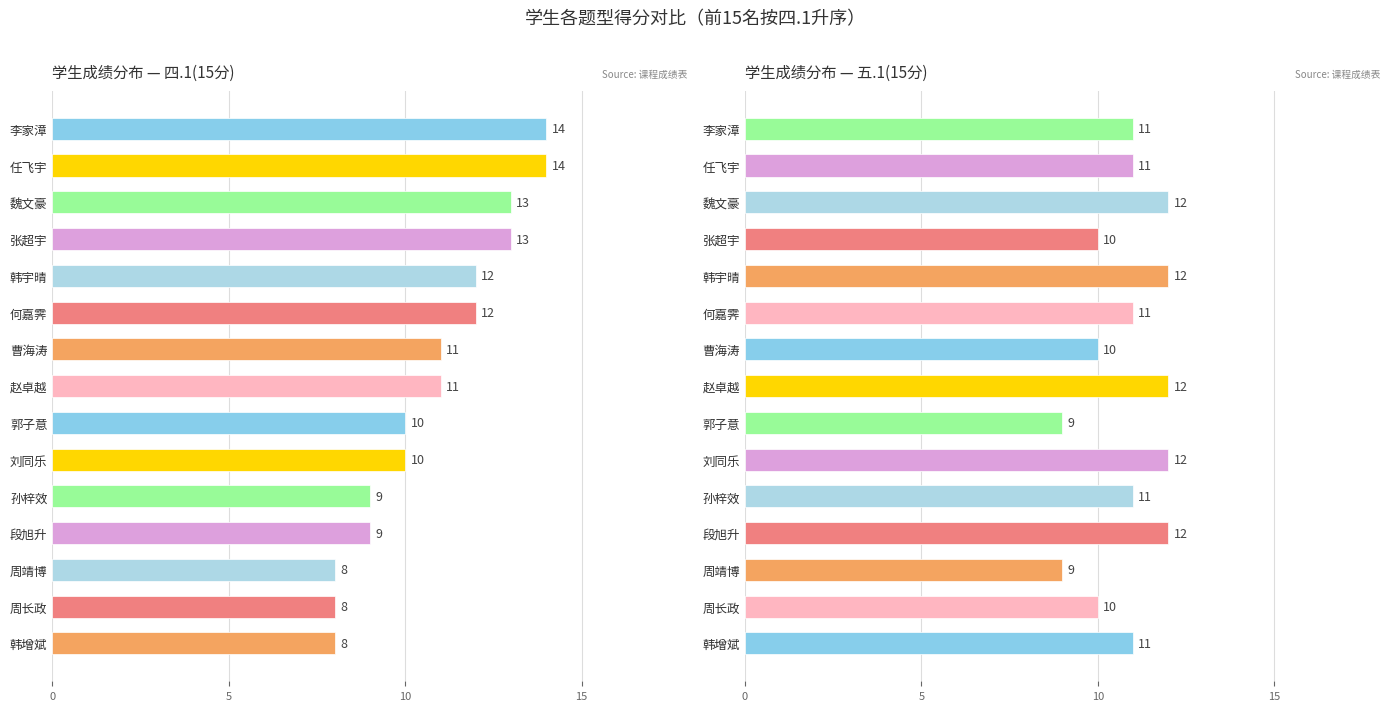

List the series in order of their peak value, highest first.

四.1(15分), 五.1(15分)